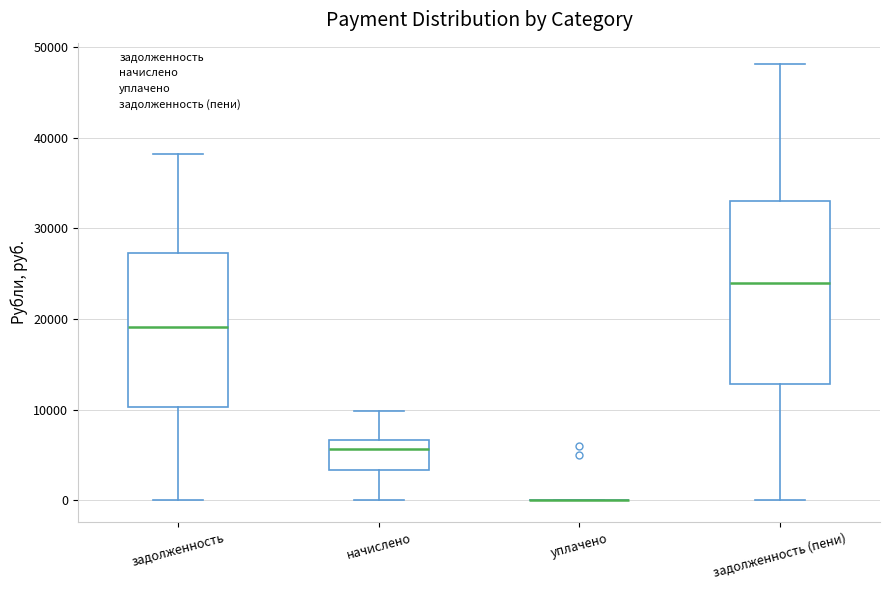

Reading left to right, transcribe this box plot: for each box, give where its median line is, the range the box spans, and where its two whiskers end, as read against the y-axis. The values are not printed on the chart, so give them approximately, as read against the axis.

задолженность: median 19000, box 10000 to 27000, whiskers 0 to 38000
начислено: median 6000, box 3000 to 7000, whiskers 0 to 10000
уплачено: box collapsed to a line at 0, whiskers 0 to 0
задолженность (пени): median 24000, box 13000 to 33000, whiskers 0 to 48000